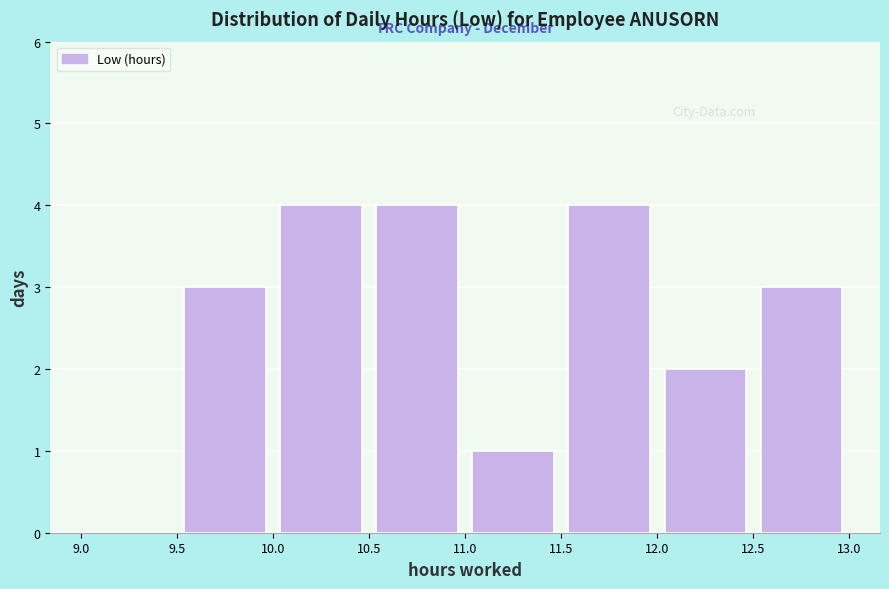

Reading left to right, transcribe this chart: for each bar, give the range it covers on the x-axis and its height. The values are not printed on the chart, so give them approximately, as read against the axis.

9.0 to 9.5: 0
9.5 to 10.0: 3
10.0 to 10.5: 4
10.5 to 11.0: 4
11.0 to 11.5: 1
11.5 to 12.0: 4
12.0 to 12.5: 2
12.5 to 13.0: 3